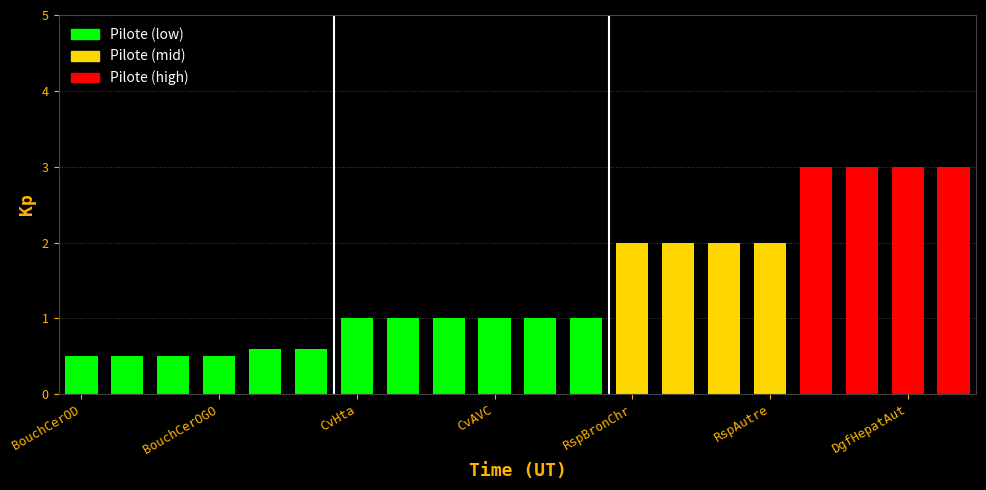

What is the difference between the second highest and minimum values?

2.5